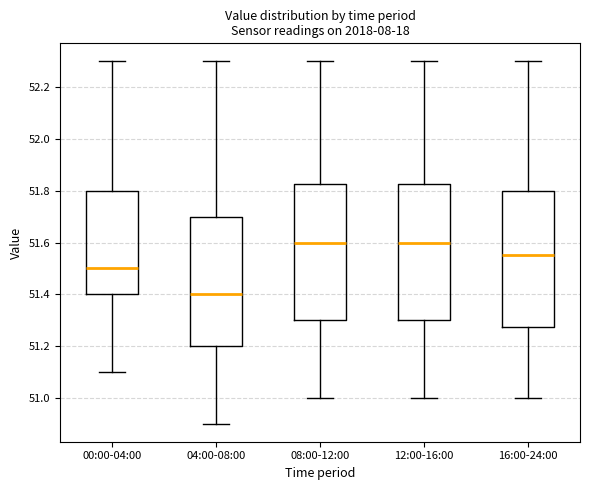

Reading left to right, read every box against the y-axis: the position of its median line, the range the box covers, and the ends of its whiskers. The values are not printed on the chart, so give them approximately, as read against the axis.

00:00-04:00: median 51.50, box 51.40 to 51.80, whiskers 51.10 to 52.30
04:00-08:00: median 51.40, box 51.20 to 51.70, whiskers 50.90 to 52.30
08:00-12:00: median 51.60, box 51.30 to 51.82, whiskers 51.00 to 52.30
12:00-16:00: median 51.60, box 51.30 to 51.82, whiskers 51.00 to 52.30
16:00-24:00: median 51.56, box 51.28 to 51.80, whiskers 51.00 to 52.30